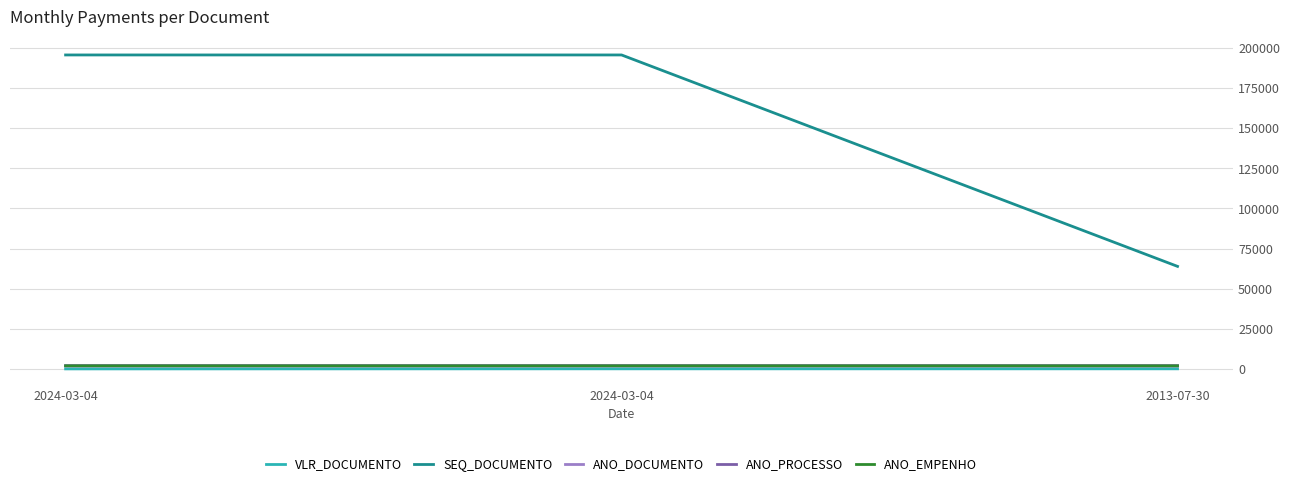

Does the chart have visible grid lines?

Yes